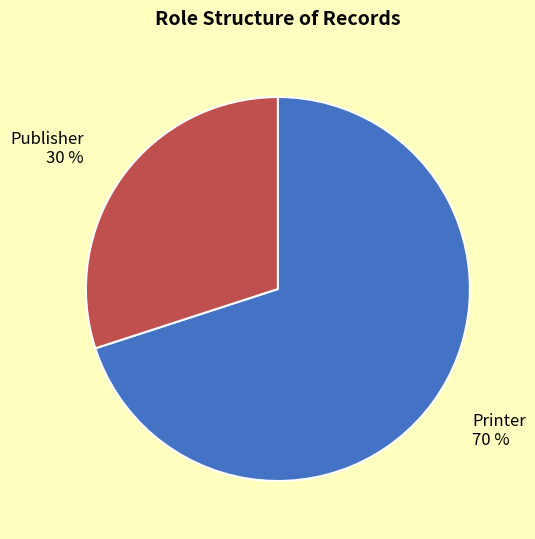

To the nearest percent, what is the average slice percentage?

50%